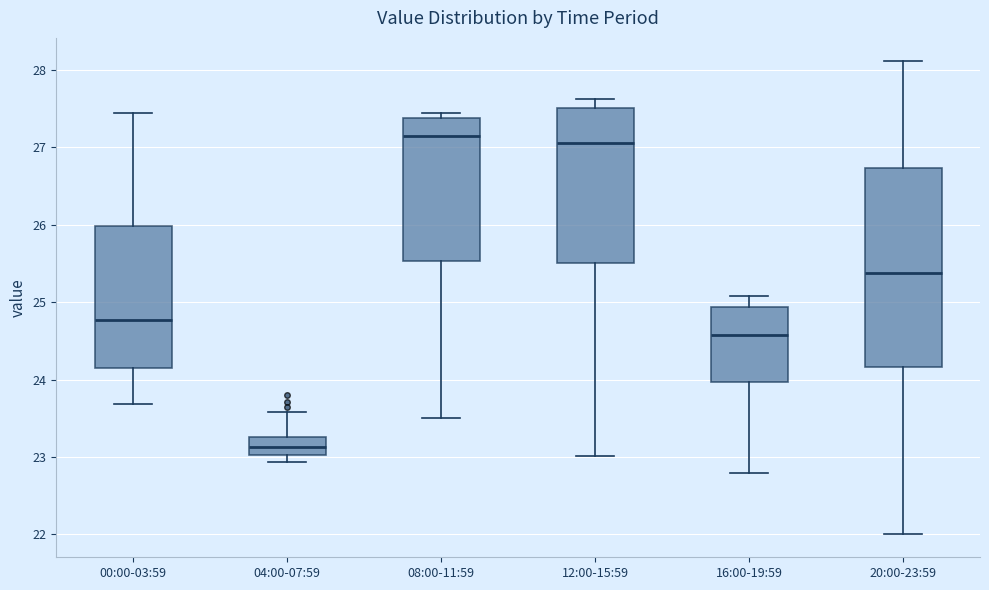

Where does the median line of the box for 00:00-03:59 sit on the y-axis? The values are not printed on the chart, so give them approximately, as read against the axis.

24.8